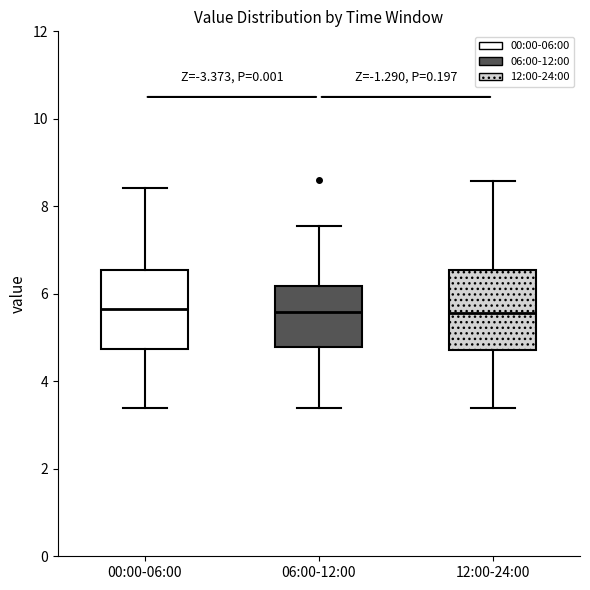

Reading left to right, read every box against the y-axis: the position of its median line, the range the box covers, and the ends of its whiskers. The values are not printed on the chart, so give them approximately, as read against the axis.

00:00-06:00: median 5.6, box 4.8 to 6.6, whiskers 3.4 to 8.4
06:00-12:00: median 5.6, box 4.8 to 6.2, whiskers 3.4 to 7.6
12:00-24:00: median 5.6, box 4.8 to 6.6, whiskers 3.4 to 8.6